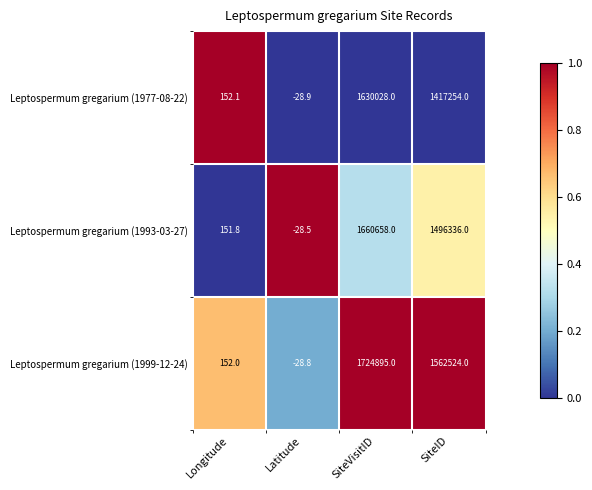

Between Longitude and Latitude, which series saw the biggest shift?

Leptospermum gregarium (1977-08-22)